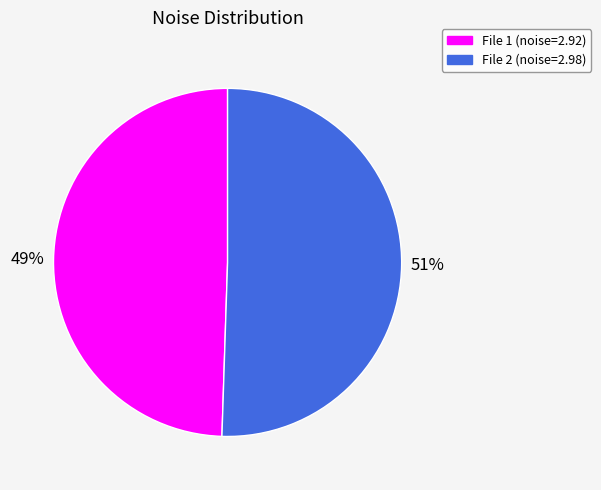

Count the number of slices in the pie.

2